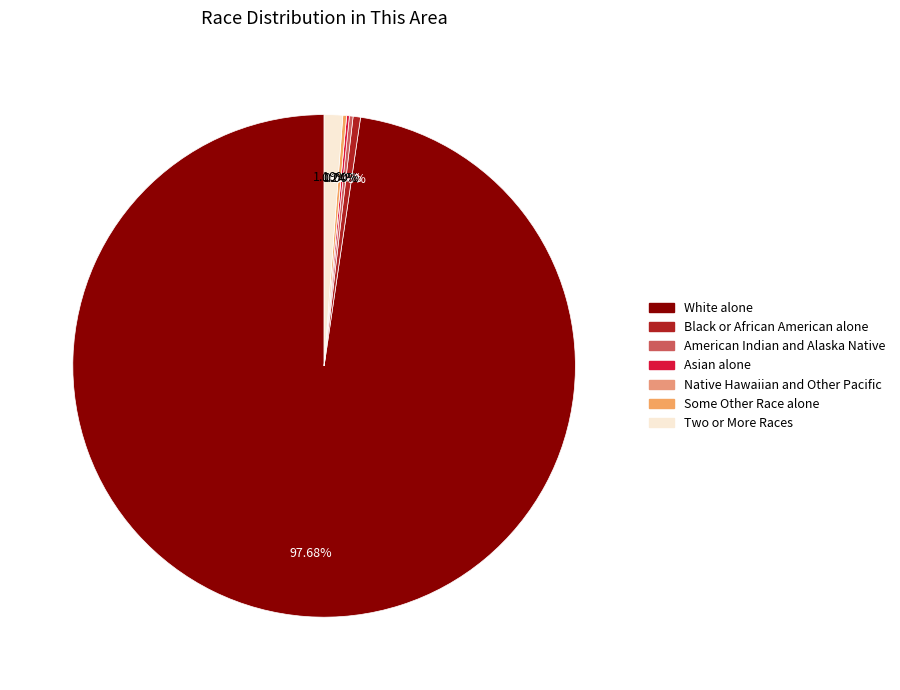

Rank the categories by value from highest to lowest.

White alone, Two or More Races, Black or African American alone, American Indian and Alaska Native, Some Other Race alone, Asian alone, Native Hawaiian and Other Pacific